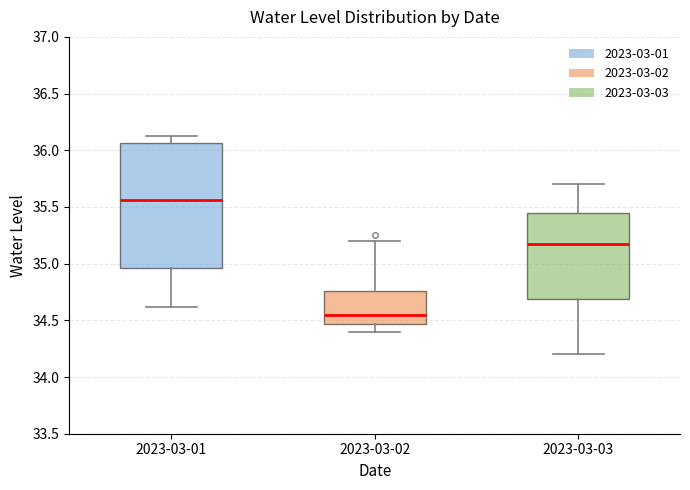

Reading left to right, read every box against the y-axis: the position of its median line, the range the box covers, and the ends of its whiskers. The values are not printed on the chart, so give them approximately, as read against the axis.

2023-03-01: median 35.55, box 34.95 to 36.05, whiskers 34.60 to 36.15
2023-03-02: median 34.55, box 34.45 to 34.75, whiskers 34.40 to 35.20
2023-03-03: median 35.20, box 34.70 to 35.45, whiskers 34.20 to 35.70